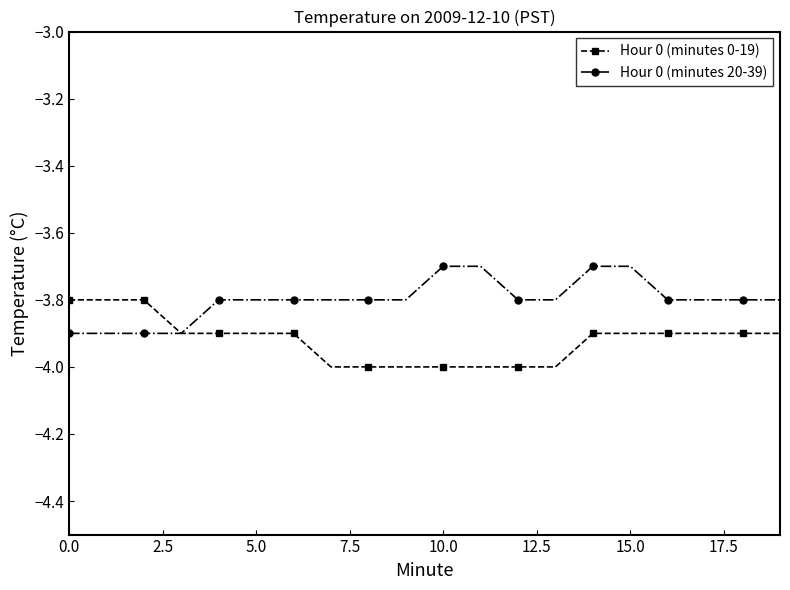

Rank the series by their maximum value, from lowest to highest.

Hour 0 (minutes 0-19), Hour 0 (minutes 20-39)